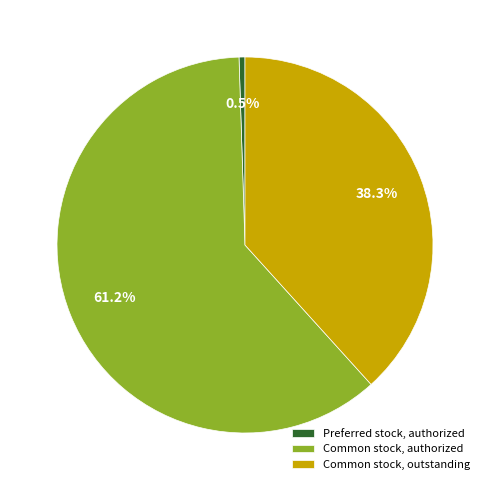

Between Preferred stock, authorized and Common stock, outstanding, which is larger?

Common stock, outstanding